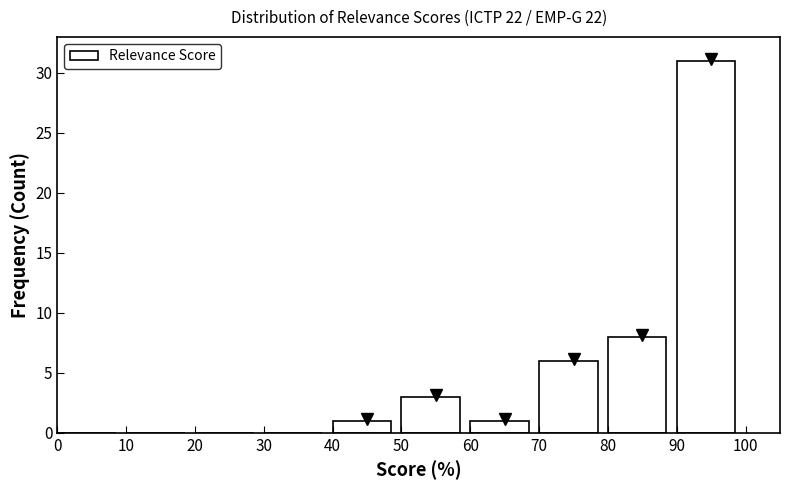

Which range on the x-axis has the tallest bar?

90 to 100